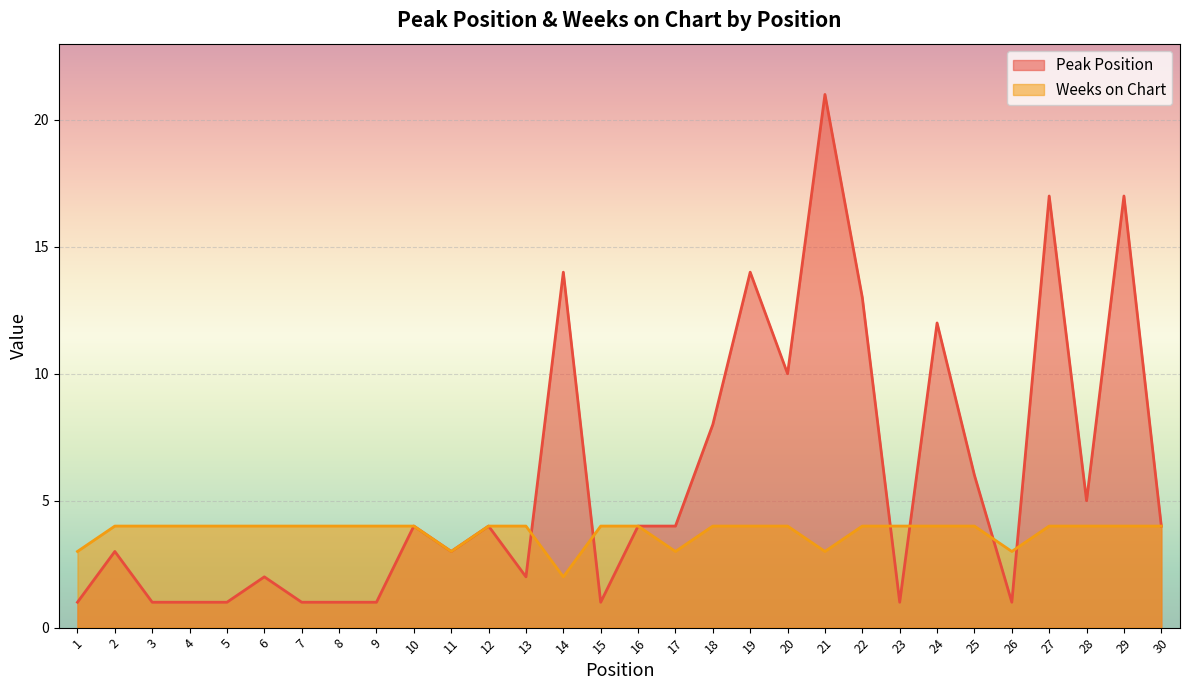

List the series in order of their peak value, lowest first.

Weeks on Chart, Peak Position